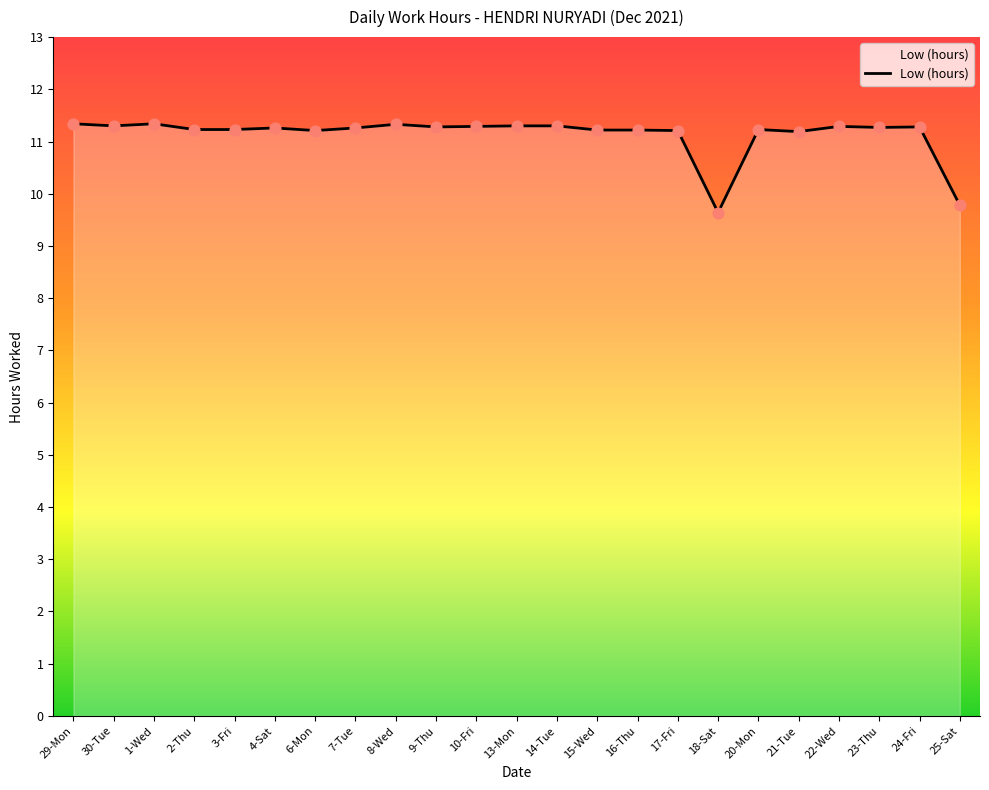

What is the ratio of the value at 14-Tue to the value at 1-Wed?

1.0